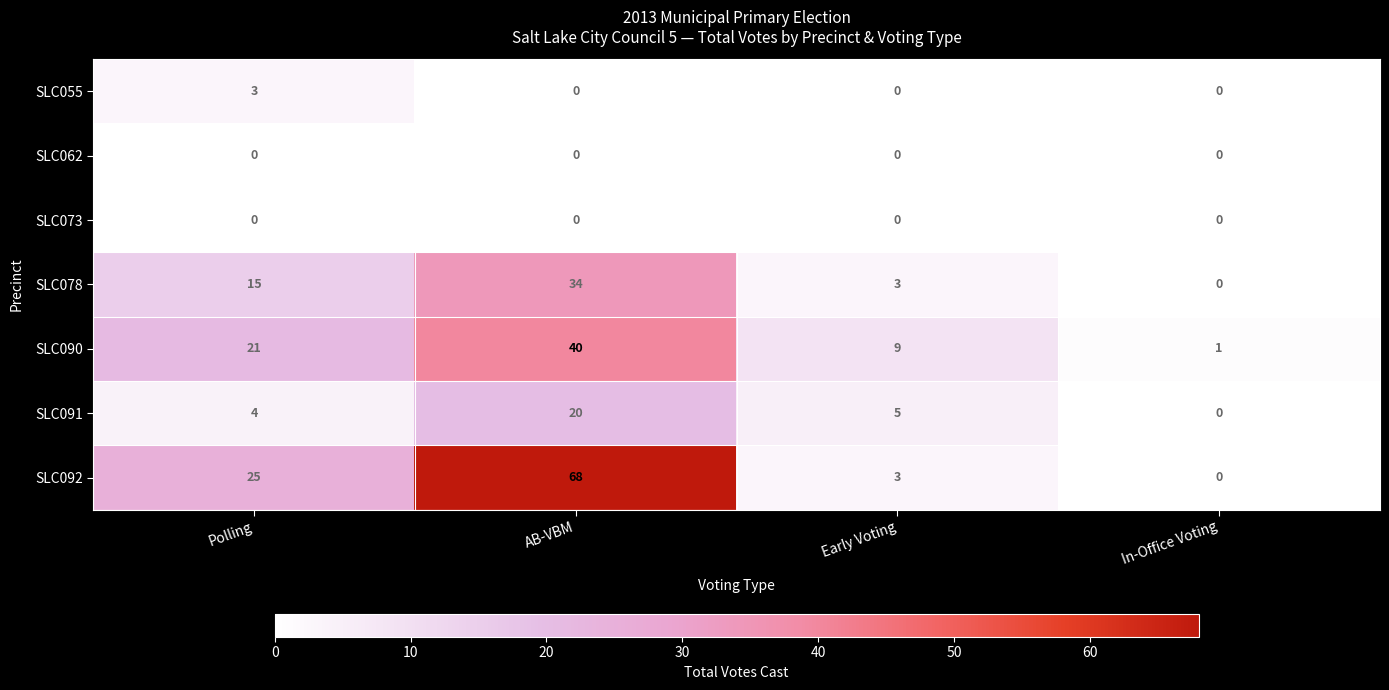

What is the highest value of the SLC092 series?

68